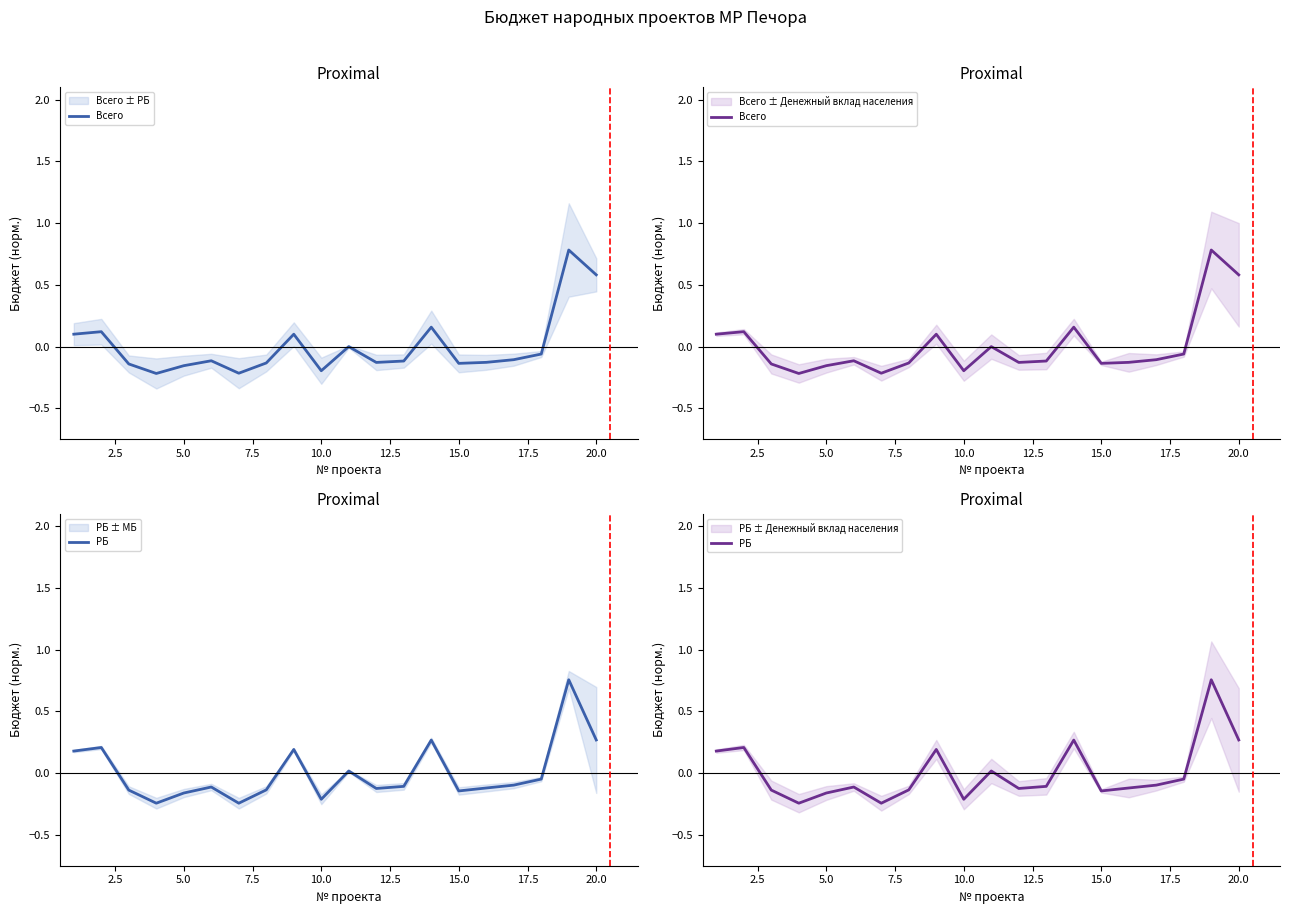

How many series are shown in this chart?

2